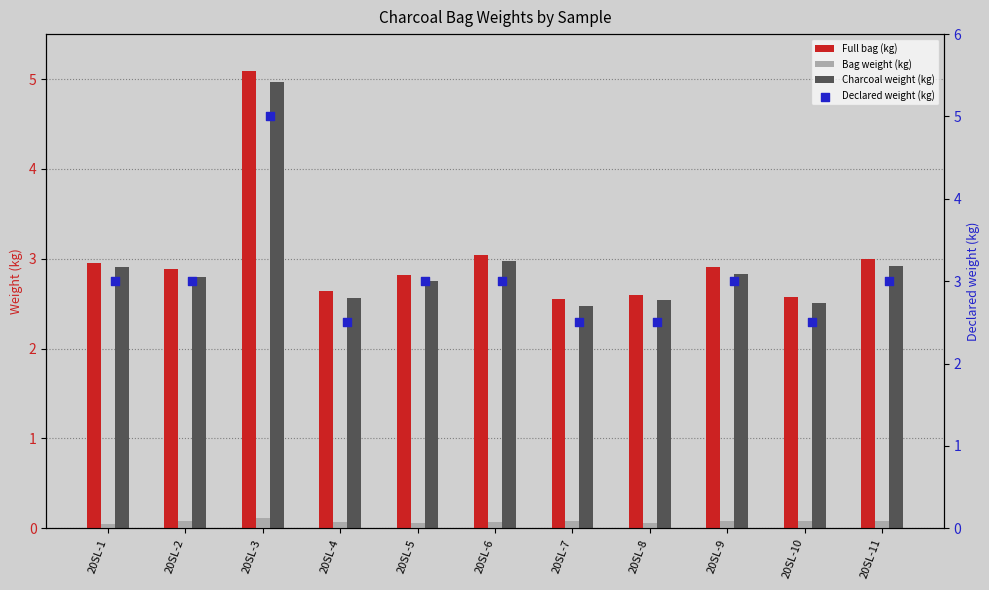

Which series contains the highest Y value?

Full bag (kg)